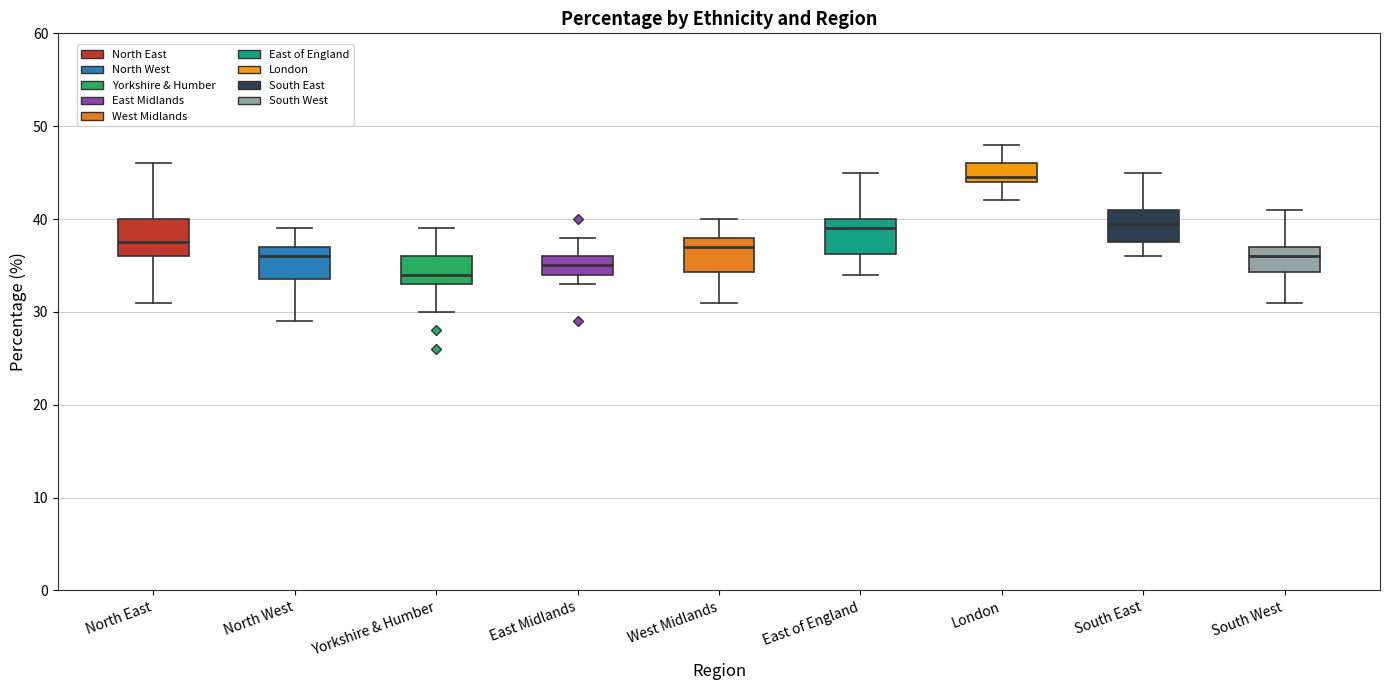

Reading left to right, read every box against the y-axis: the position of its median line, the range the box covers, and the ends of its whiskers. The values are not printed on the chart, so give them approximately, as read against the axis.

North East: median 38, box 36 to 40, whiskers 31 to 46
North West: median 36, box 34 to 37, whiskers 29 to 39
Yorkshire & Humber: median 34, box 33 to 36, whiskers 30 to 39
East Midlands: median 35, box 34 to 36, whiskers 33 to 38
West Midlands: median 37, box 34 to 38, whiskers 31 to 40
East of England: median 39, box 36 to 40, whiskers 34 to 45
London: median 45, box 44 to 46, whiskers 42 to 48
South East: median 40, box 38 to 41, whiskers 36 to 45
South West: median 36, box 34 to 37, whiskers 31 to 41